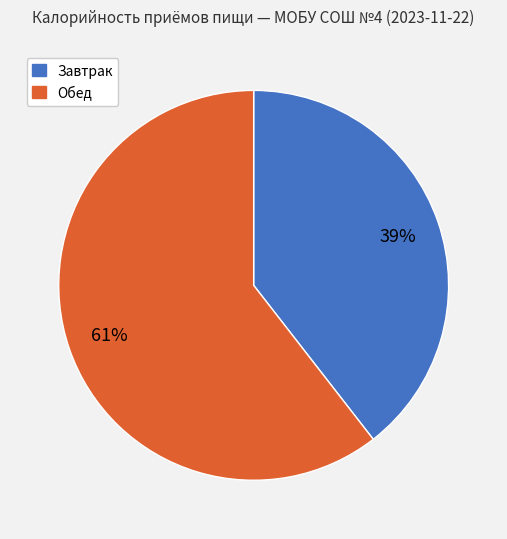

Between Обед and Завтрак, which is larger?

Обед